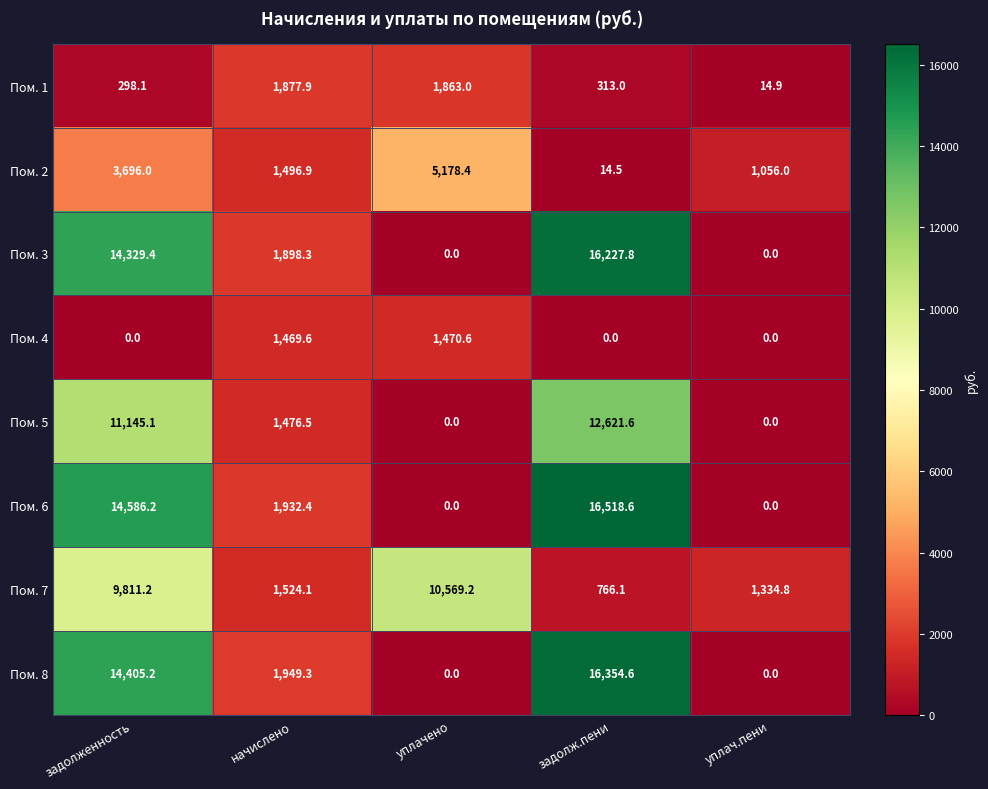

What is the maximum value shown in the chart?

16518.6